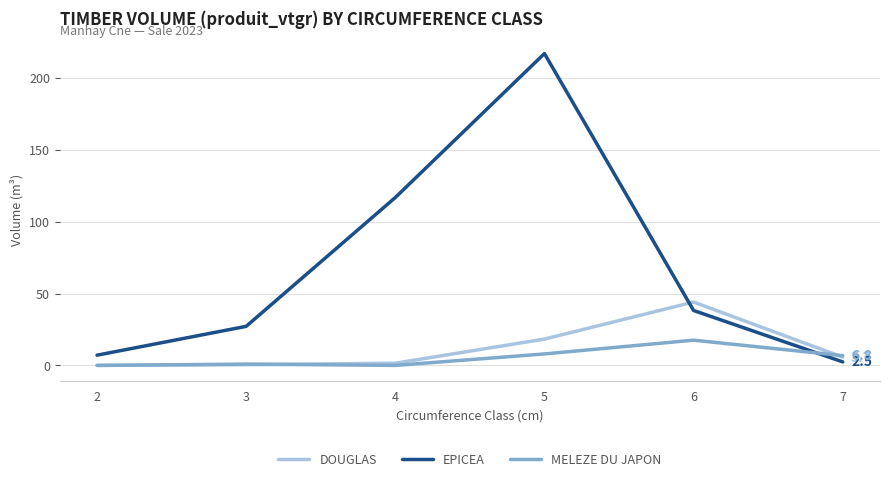

At how many categories does at least one series exceed 115?

2